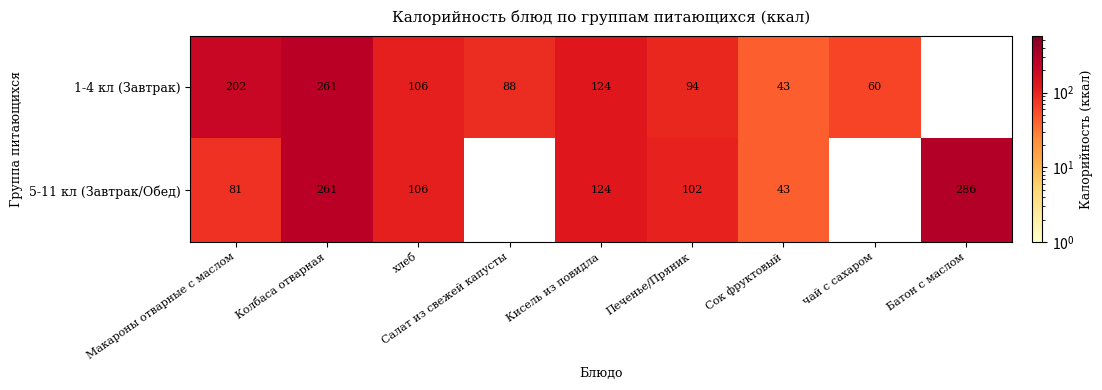

What is the total value across all series at Колбаса отварная?

522